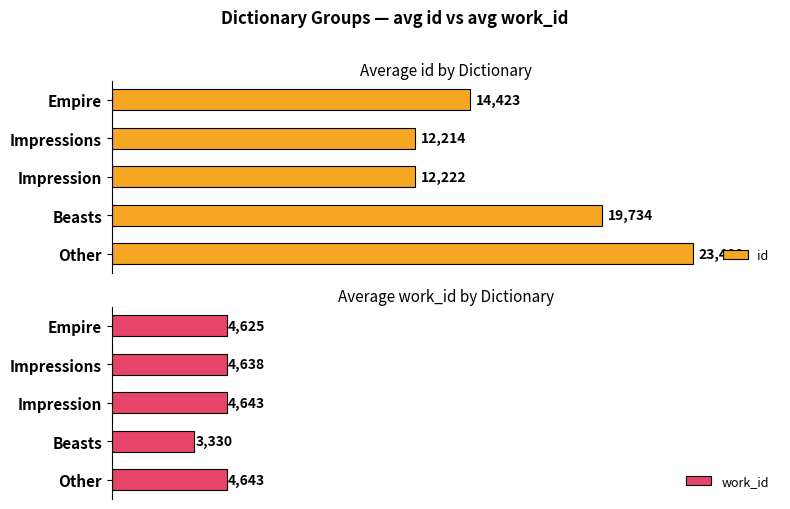

Rank the series by their average value, from highest to lowest.

id, work_id